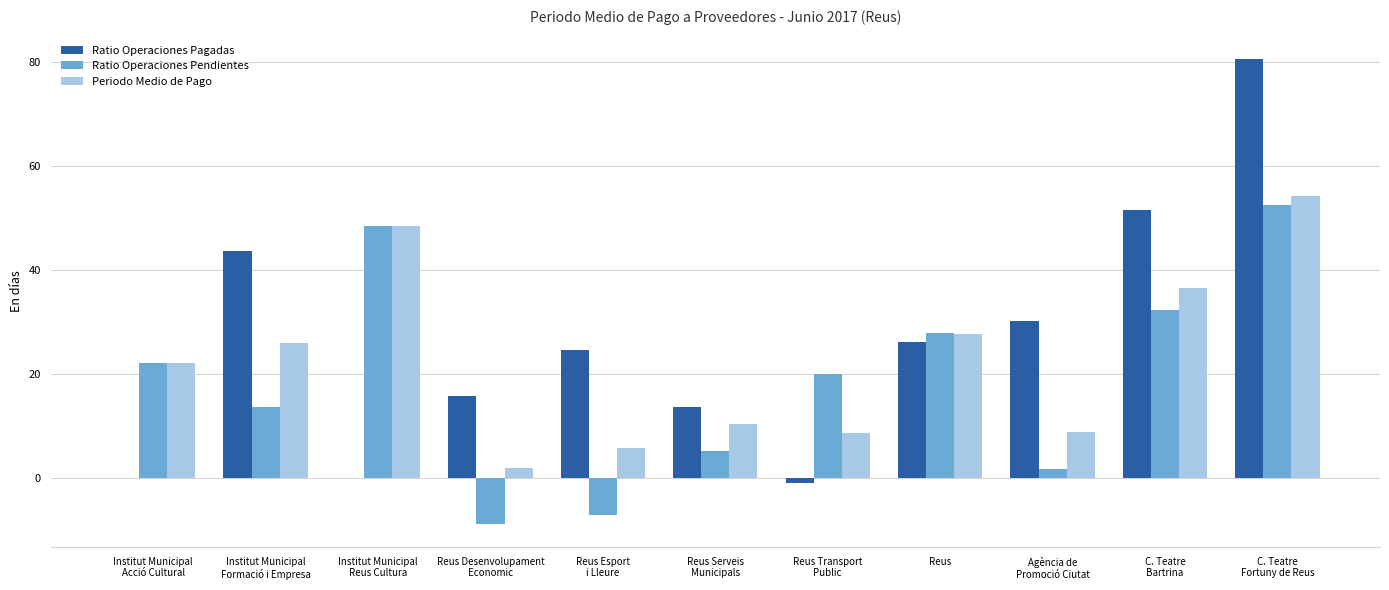

What is the sum of all Periodo Medio de Pago values?

249.6